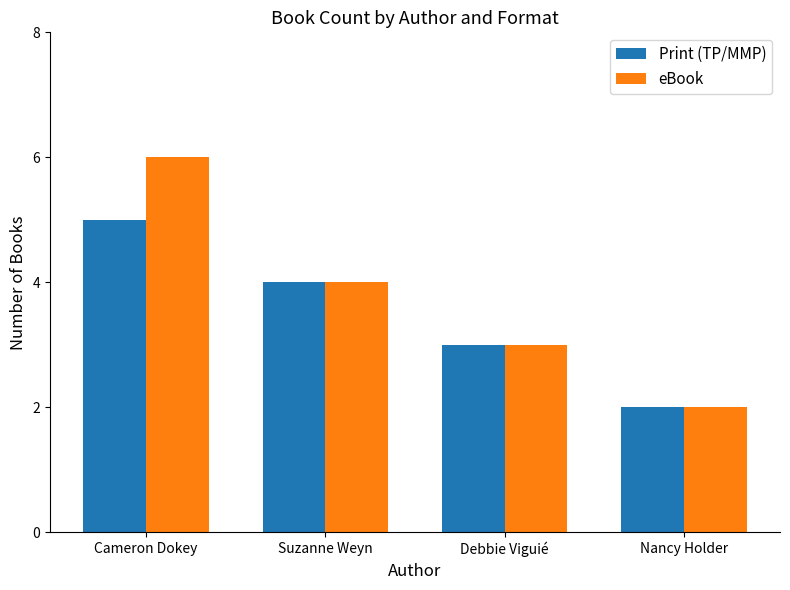

Reading left to right, transcribe all the data shown in this chart.

Print (TP/MMP): 5	4	3	2
eBook: 6	4	3	2